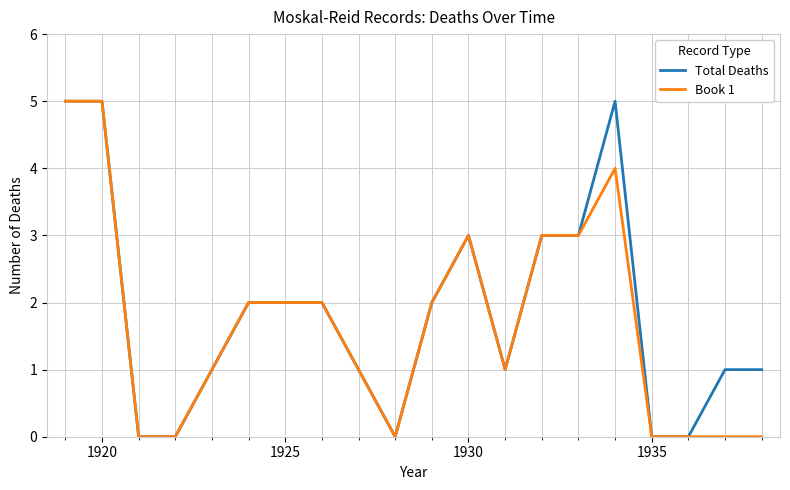

What is the maximum value shown in the chart?

5